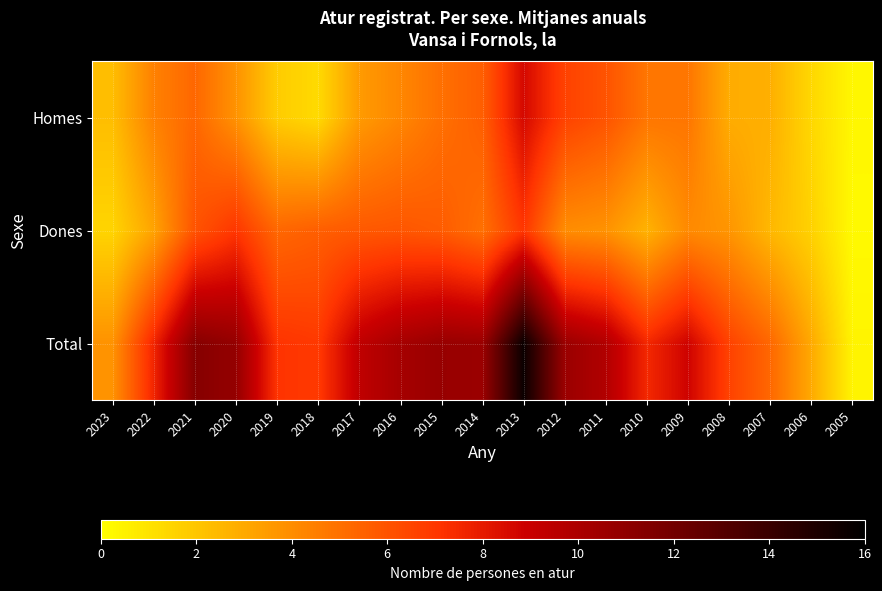

What is the spread (max minus min) of values at 2012?

6.6